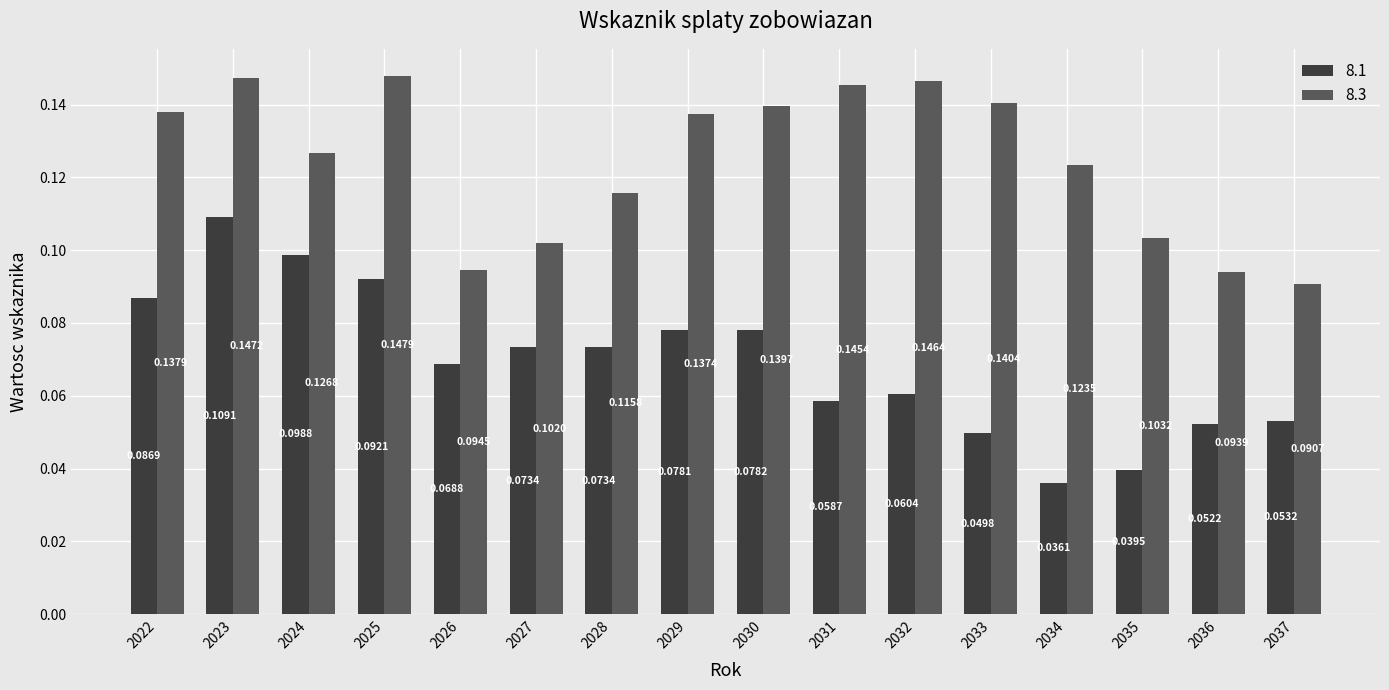

Which series has the largest range (max minus min)?

8.1